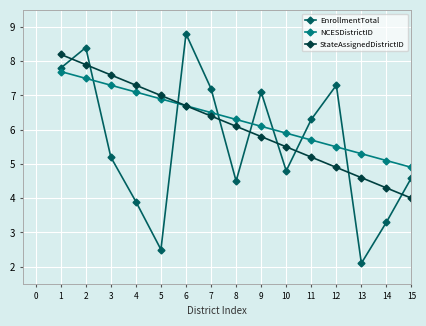

At which category does EnrollmentTotal reach its first local peak?

2